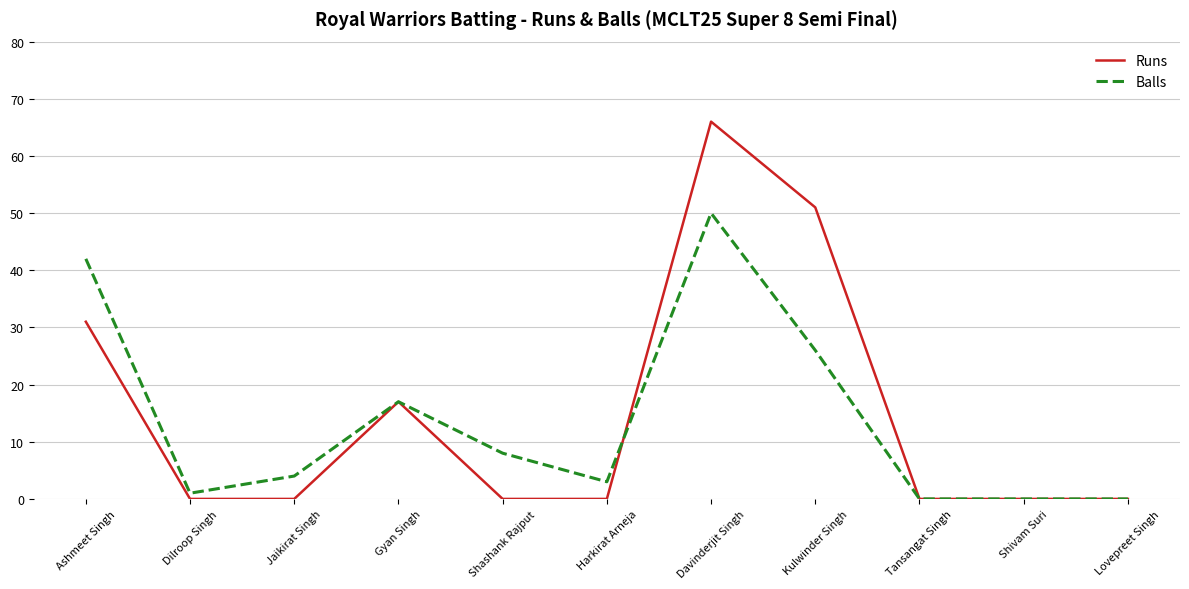

True or false: Balls and Runs intersect in this chart.

True